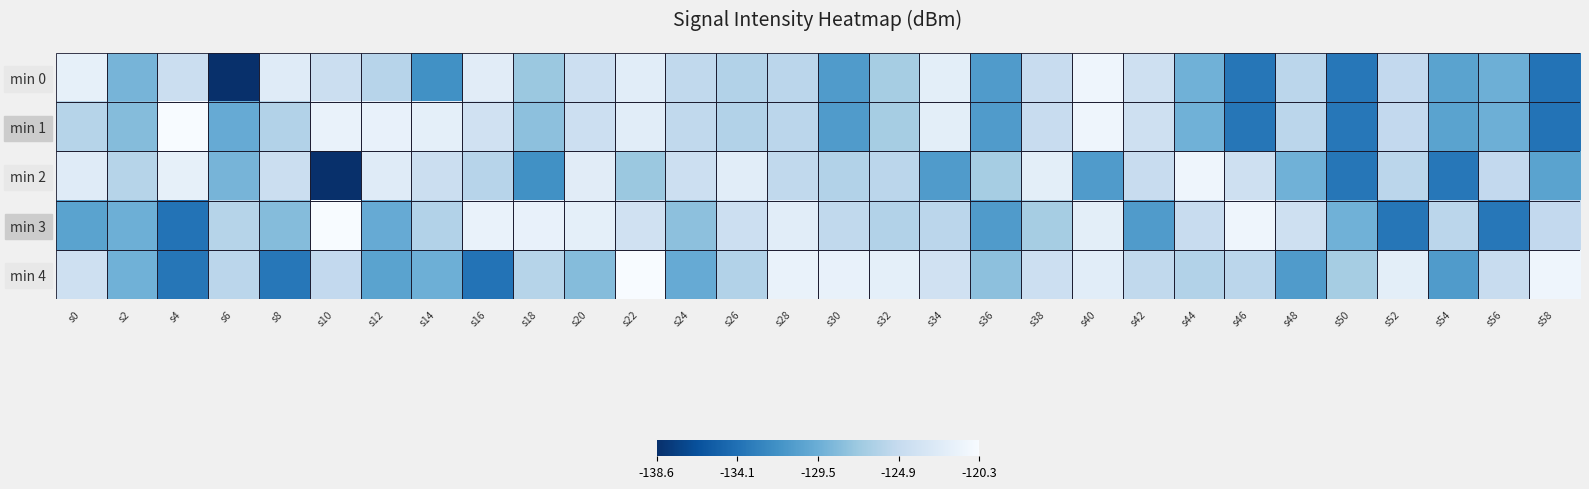

Which series has the largest range (max minus min)?

min 0